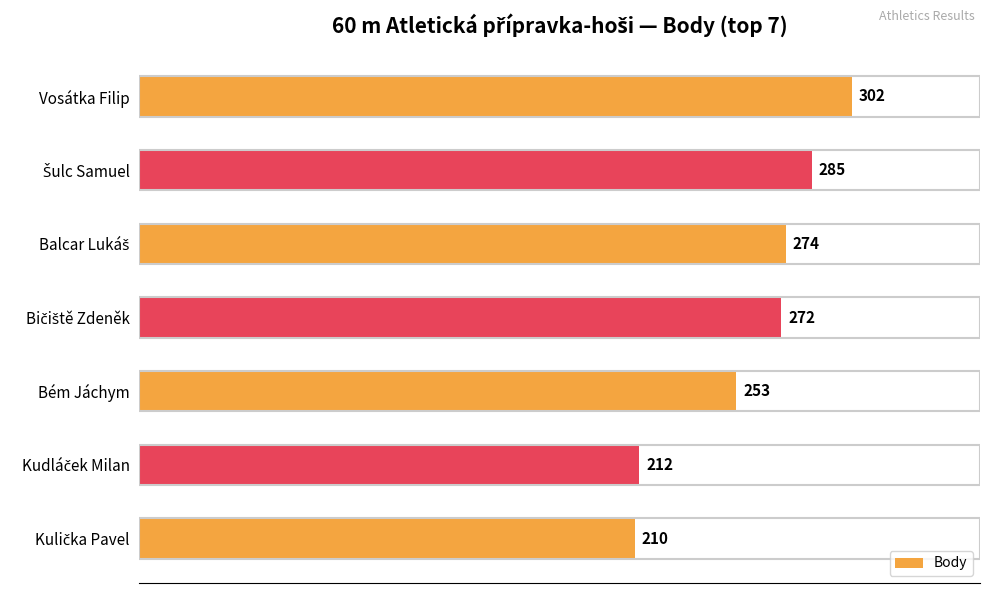

What is the sum of all values?

1808